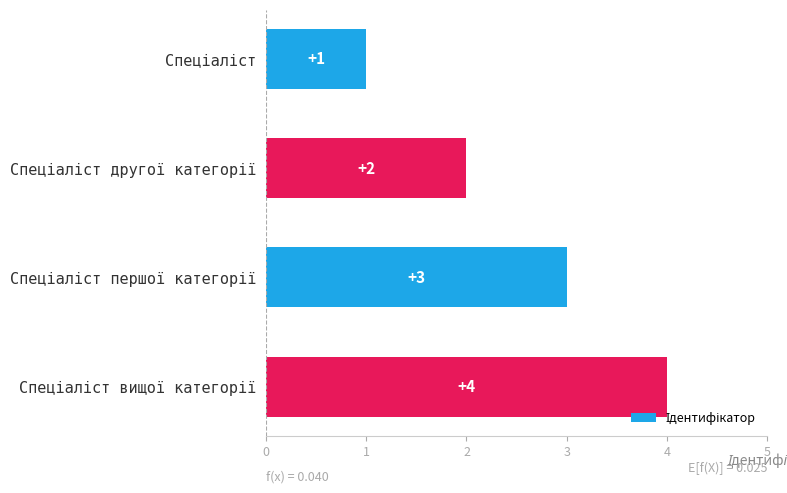

Count the values in the range 2 to 4.

3